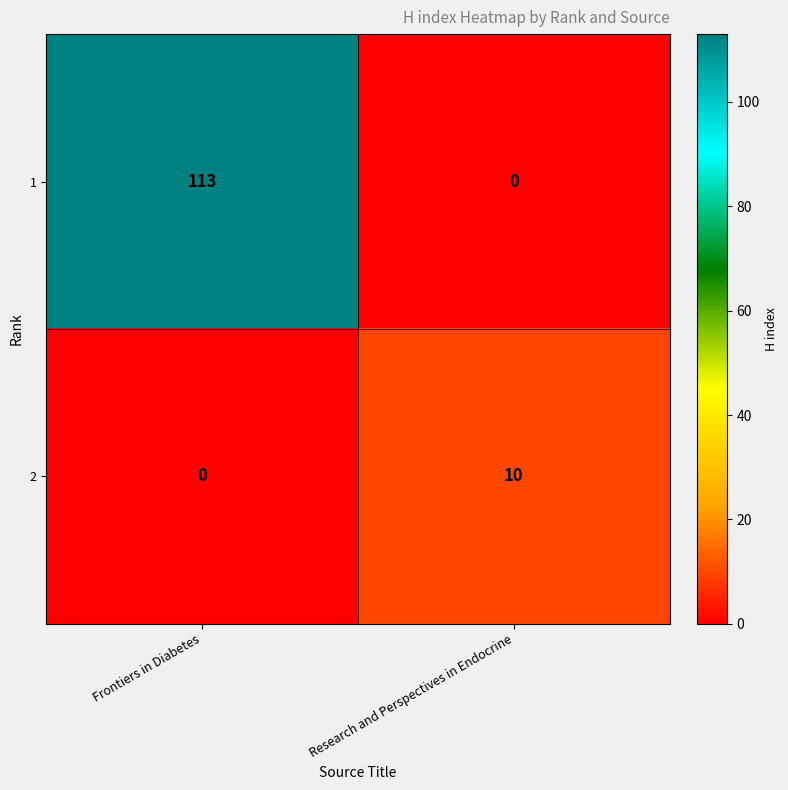

At which category is the sum across all series the highest?

Frontiers in Diabetes